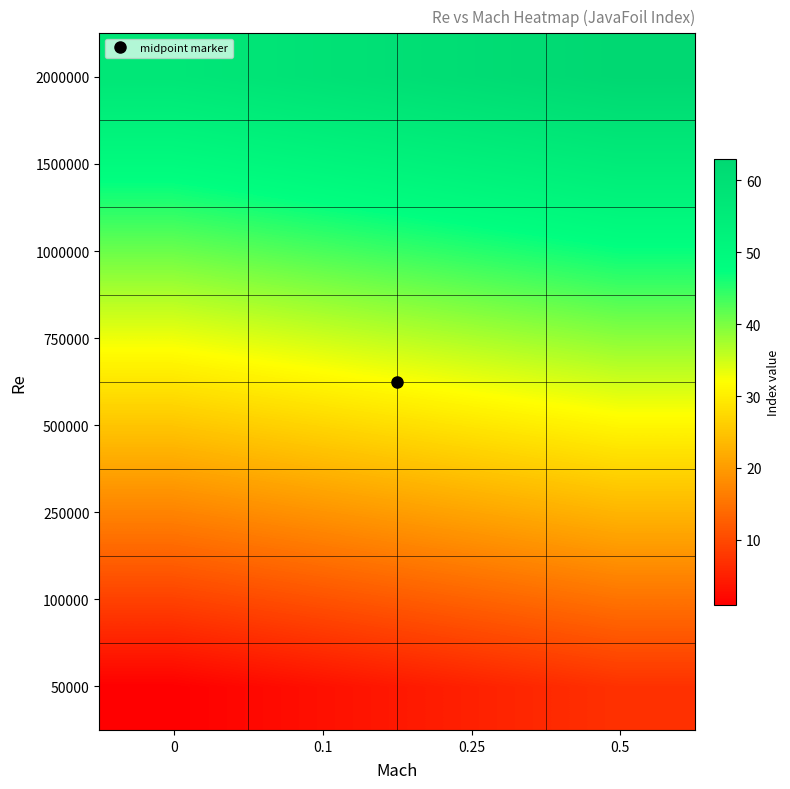

At which category is the sum across all series the highest?

0.5